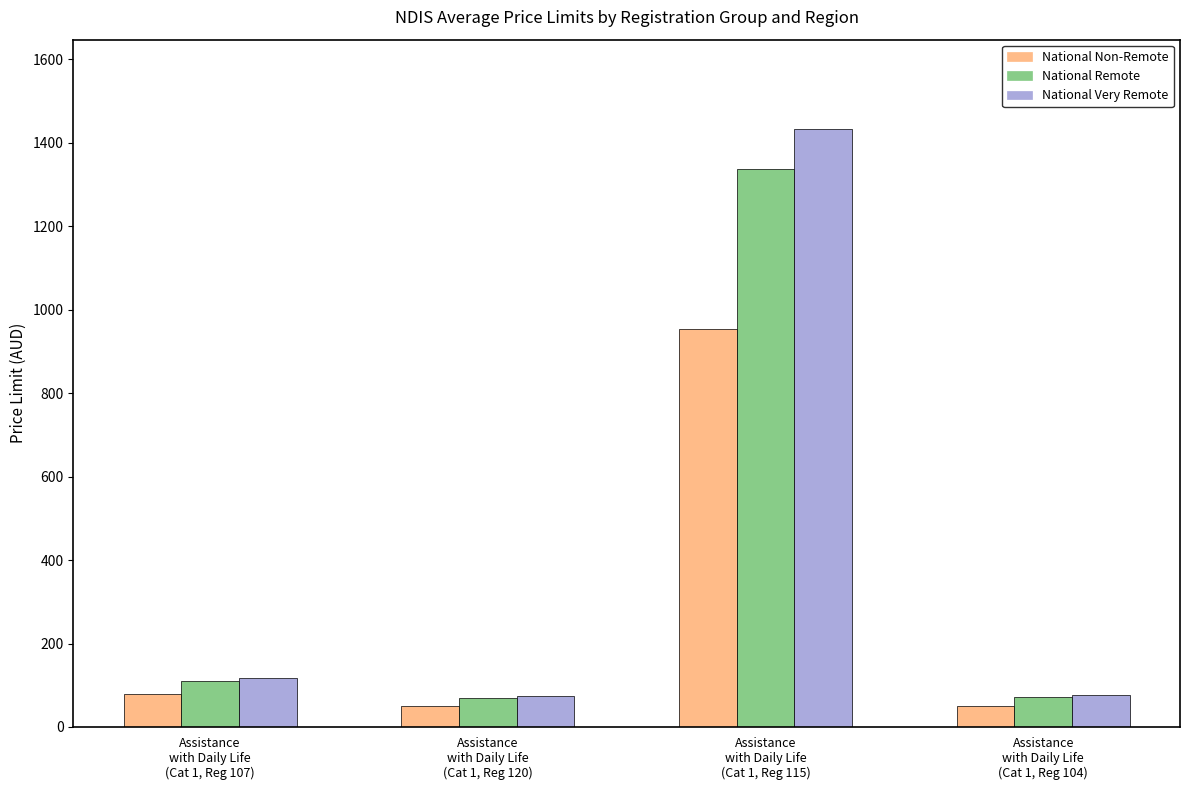

At how many categories does at least one series exceed 279?

1